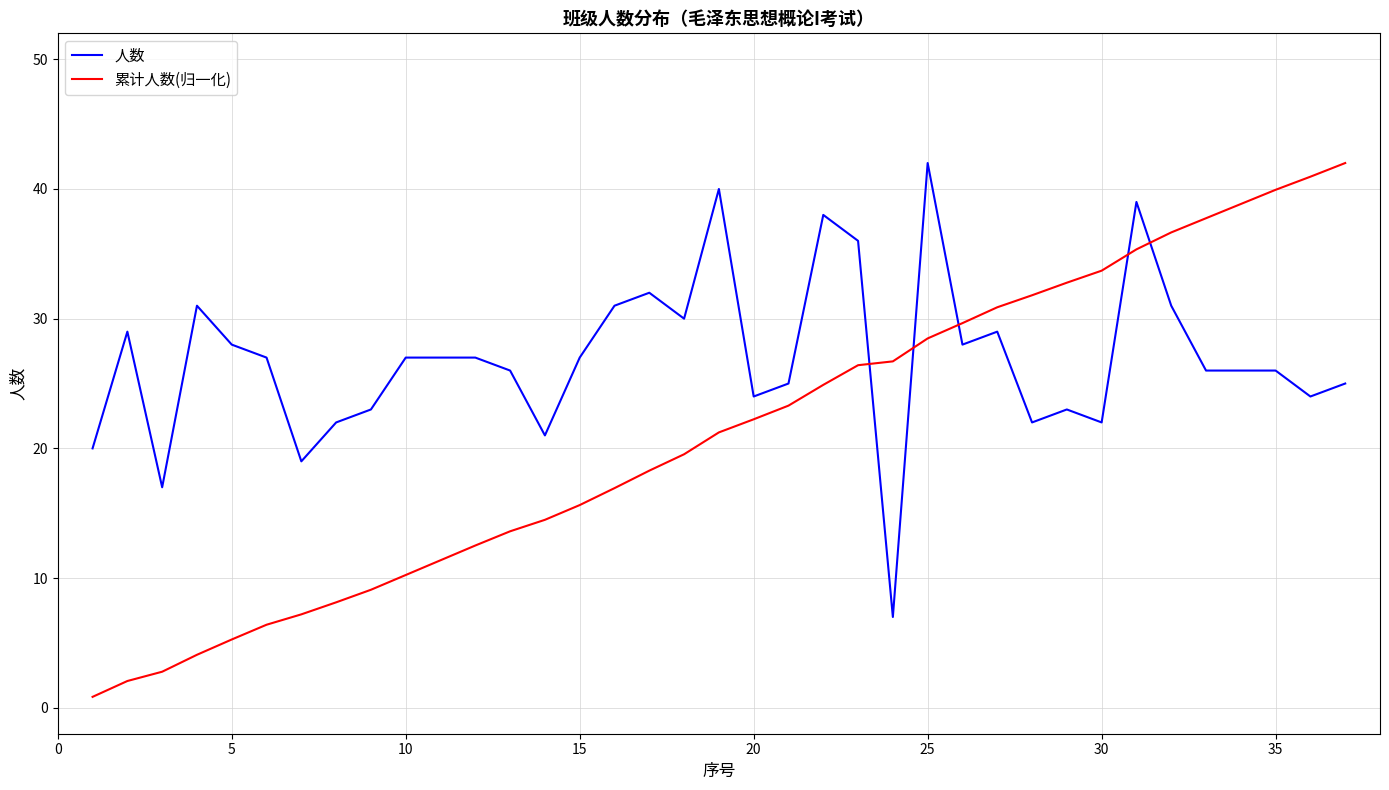

At how many categories does at least one series exceed 1?

37